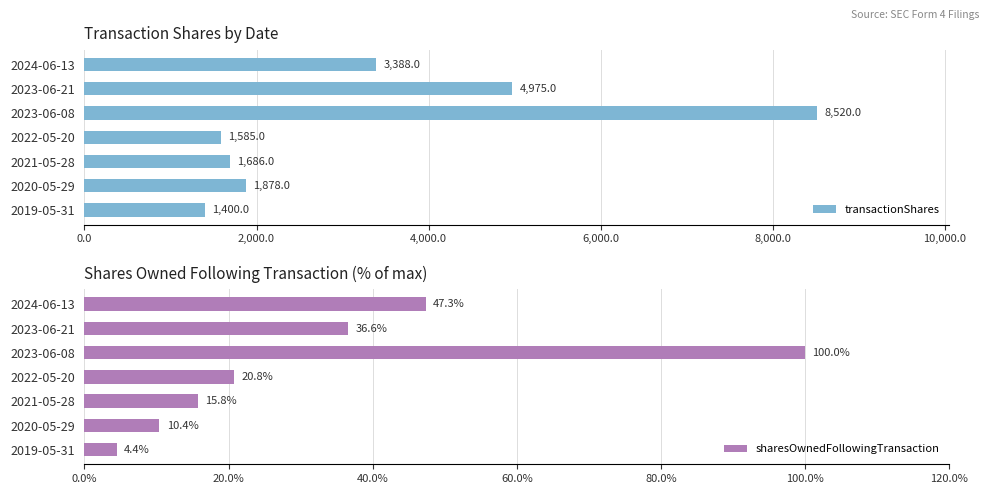

Rank the categories by transactionShares value from lowest to highest.

2019-05-31, 2022-05-20, 2021-05-28, 2020-05-29, 2024-06-13, 2023-06-21, 2023-06-08